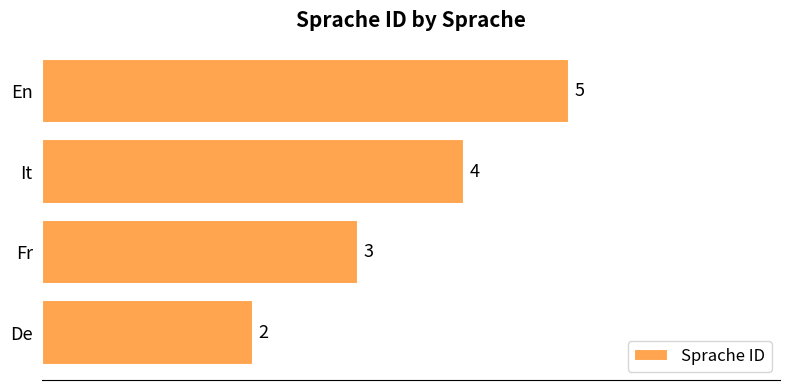

At which label is the value closest to 3?

Fr